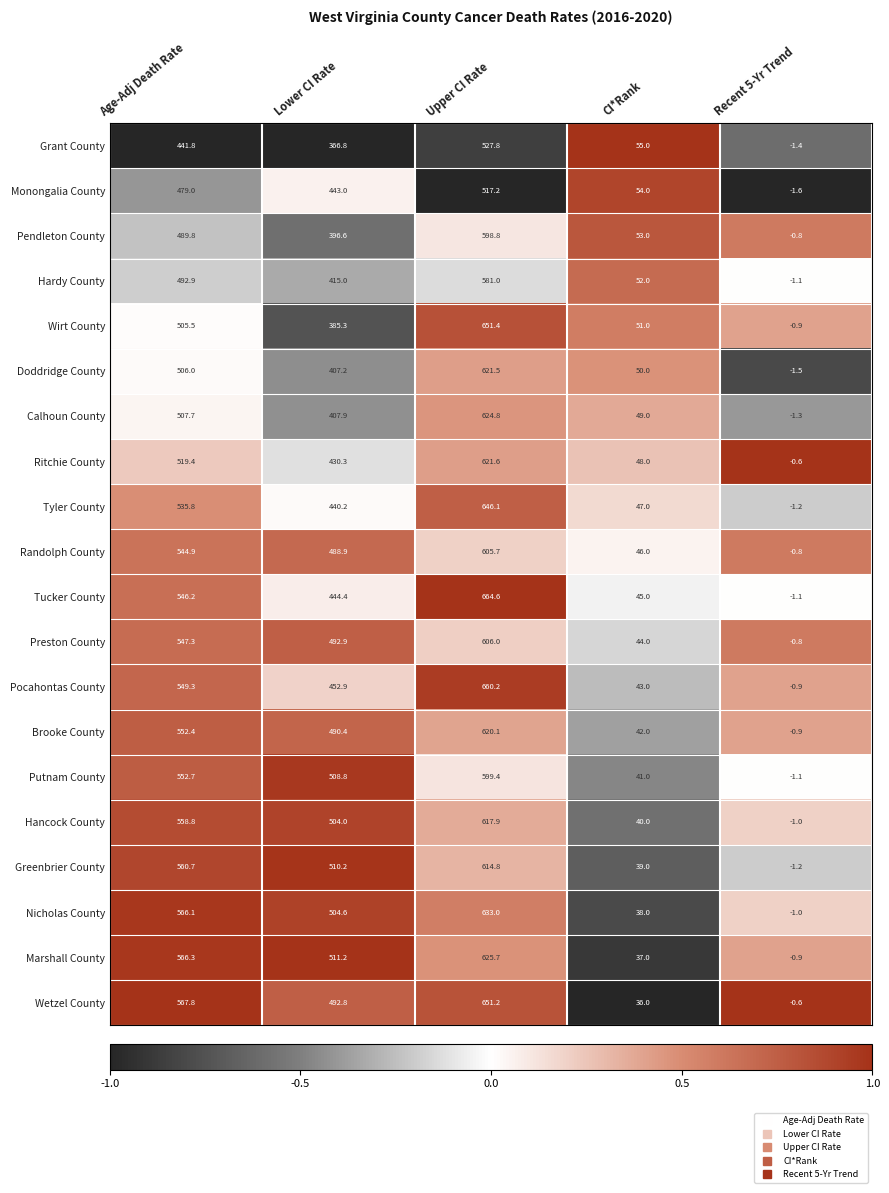

What is the difference between the maximum and minimum values in the Wirt County series?

652.3